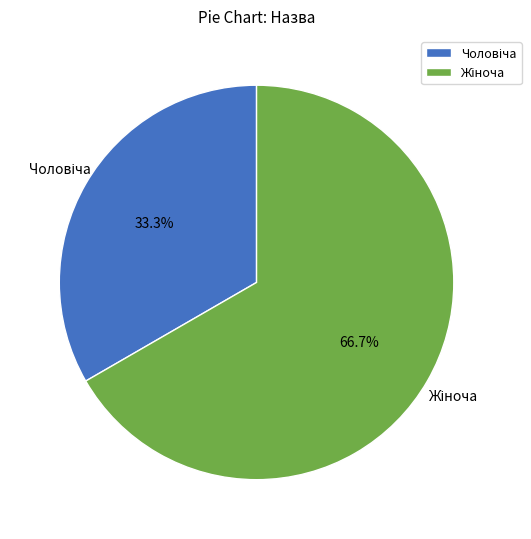

Is there any slice that represents more than half of the pie?

Yes